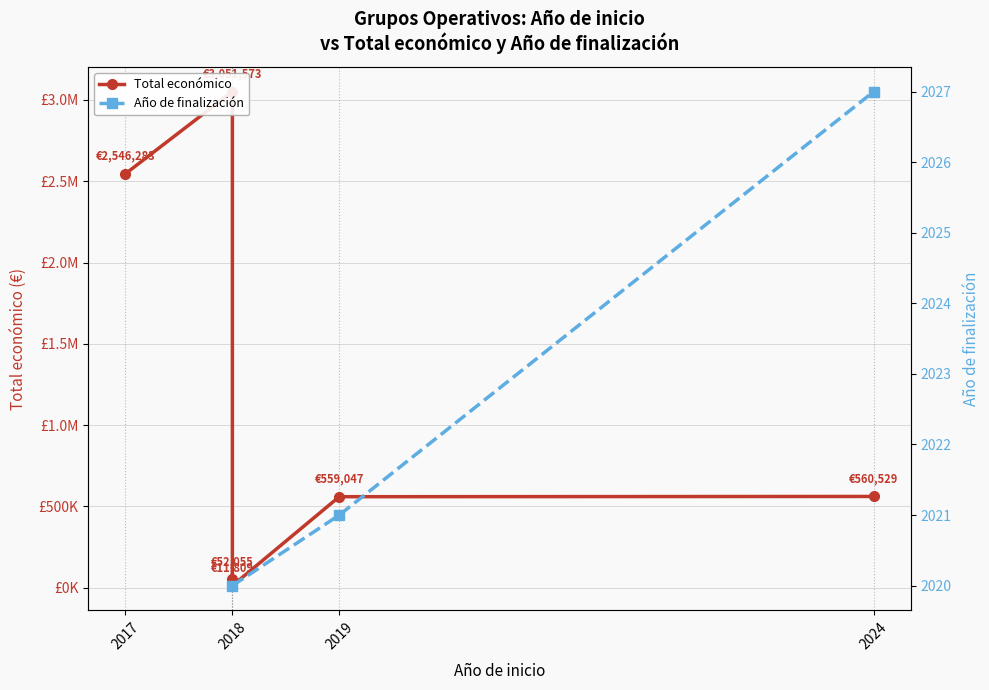

Which label corresponds to the largest value in the chart?

2018